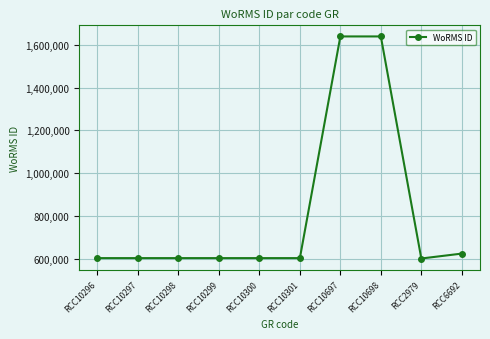

Is this an area chart (filled region under the line)?

No